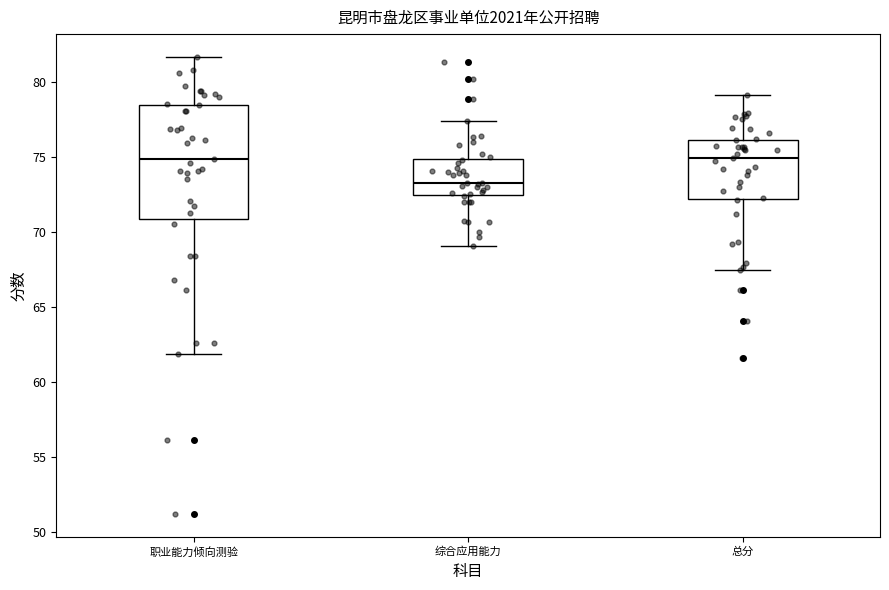

Reading left to right, transcribe this box plot: for each box, give where its median line is, the range the box spans, and where its two whiskers end, as read against the y-axis. The values are not printed on the chart, so give them approximately, as read against the axis.

职业能力倾向测验: median 75.0, box 71.0 to 78.5, whiskers 62.0 to 81.5
综合应用能力: median 73.5, box 72.5 to 75.0, whiskers 69.0 to 77.5
总分: median 75.0, box 72.0 to 76.0, whiskers 67.5 to 79.0